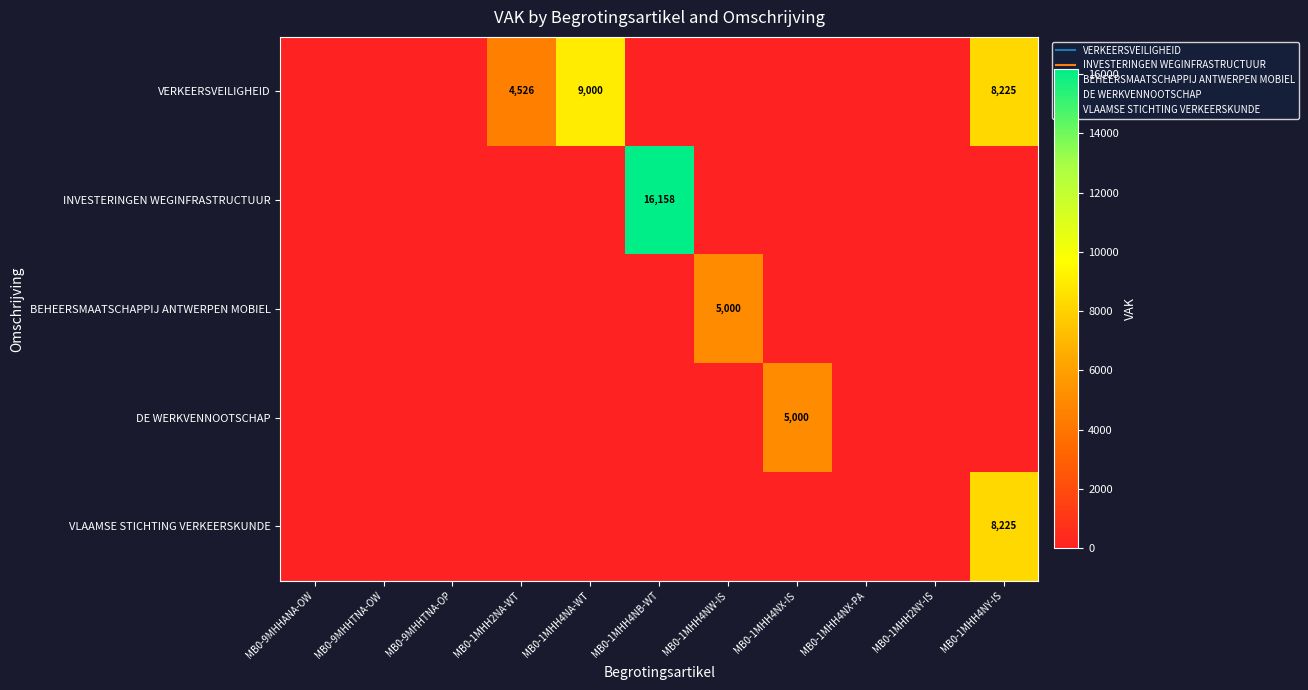

What is the highest value of the INVESTERINGEN WEGINFRASTRUCTUUR series?

16158